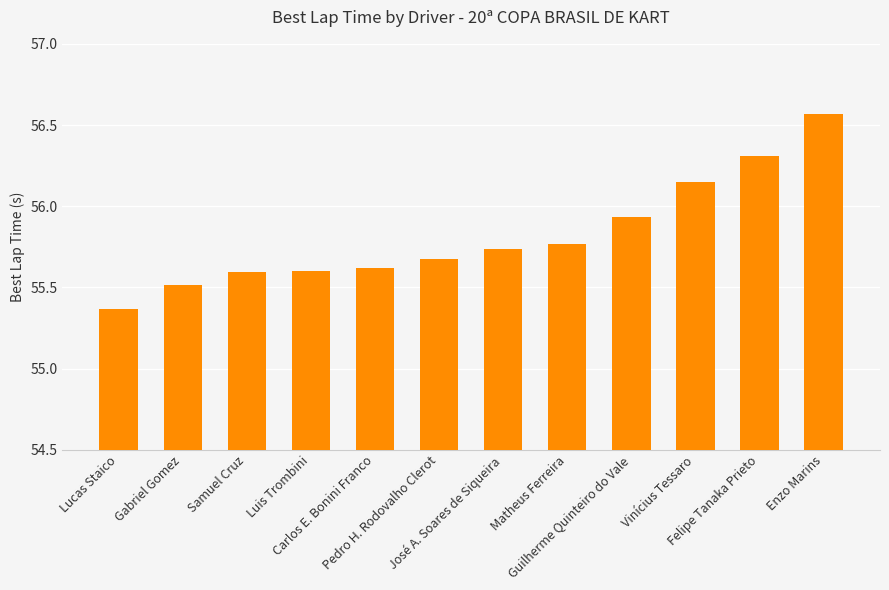

Is it true that the value at Luis Trombini is 31.7?

False